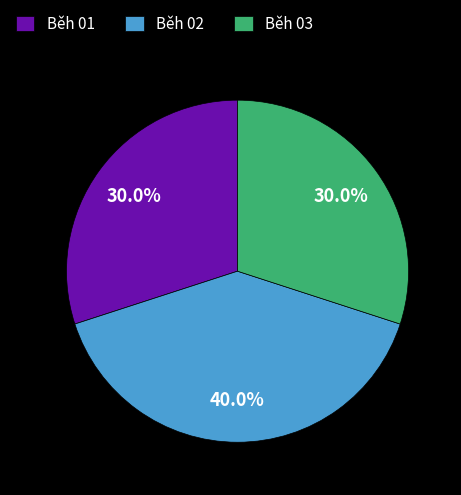

Approximately how many times larger is the value at Běh 02 compared to Běh 03?

1.3